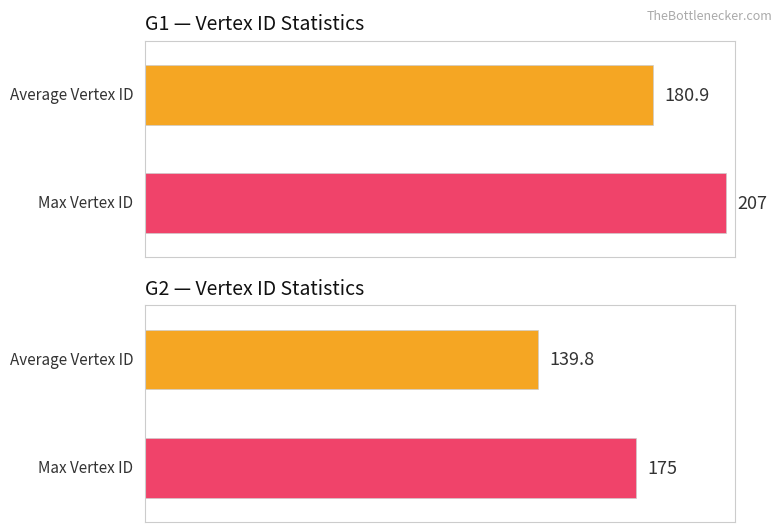

List the series in order of their overall mean, highest first.

G1, G2